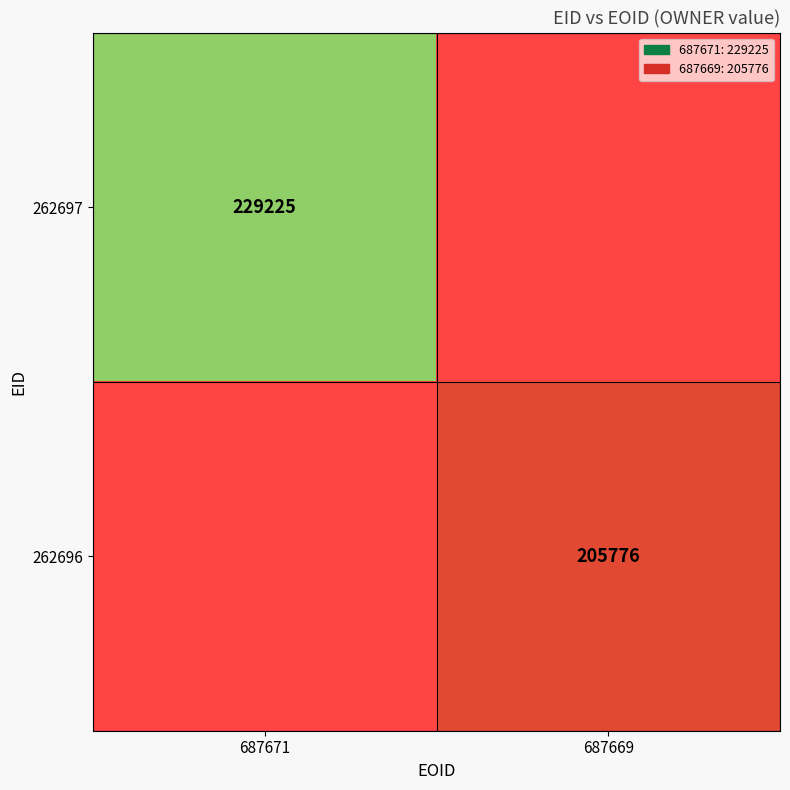

Is it true that 262697 equals 229225 at 687671?

True